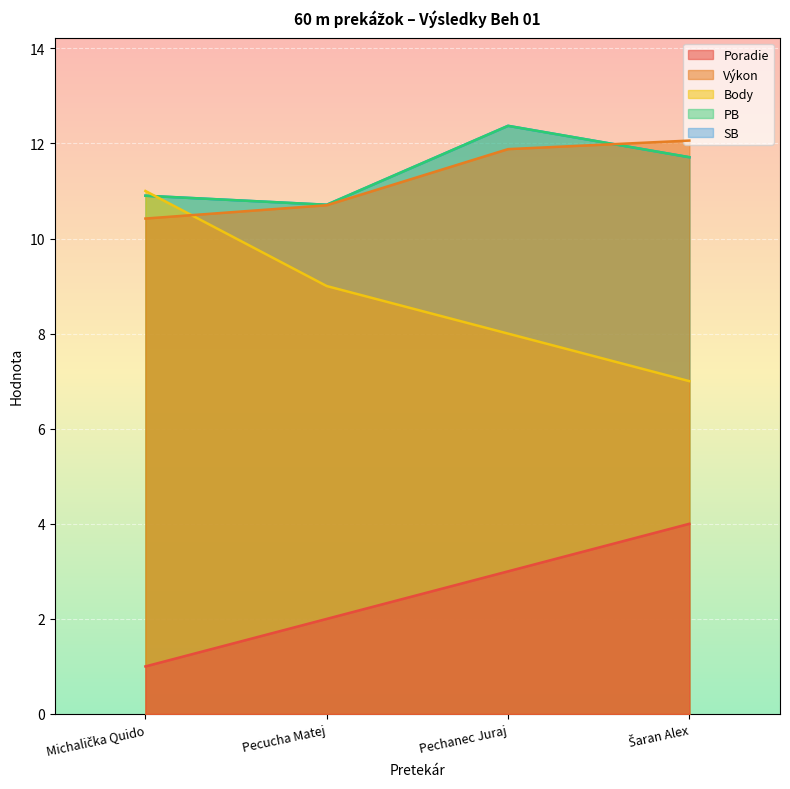

True or false: SB and Výkon intersect in this chart.

True